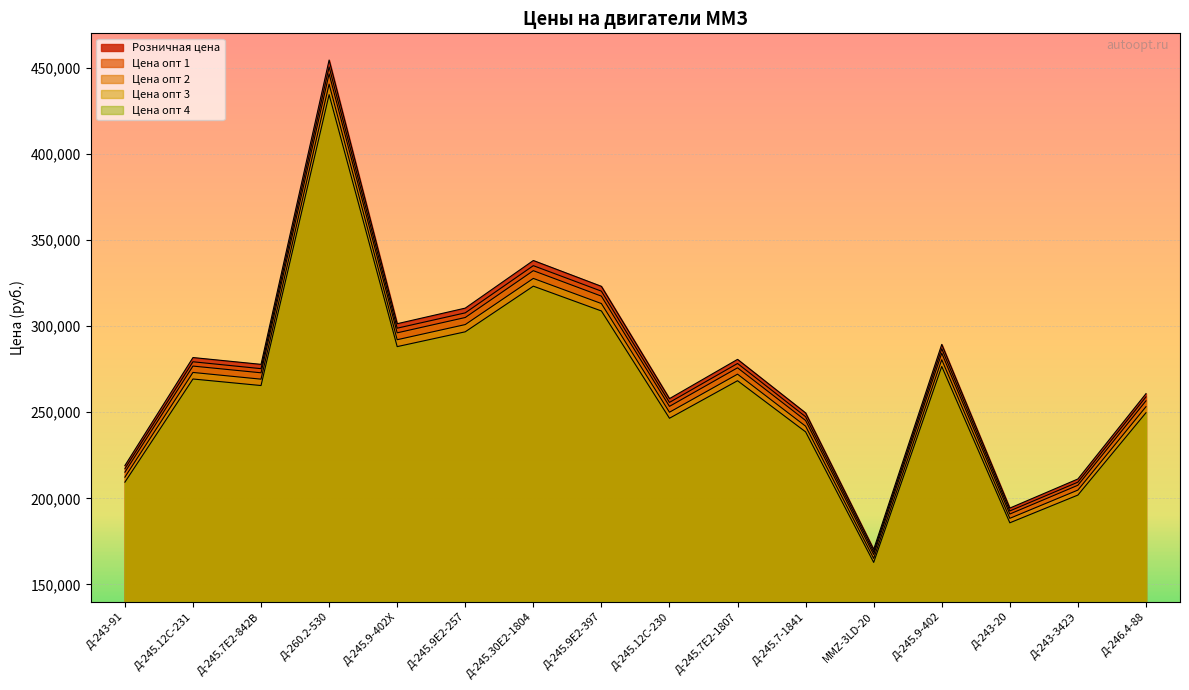

Reading left to right, list all the values displayed in this chart.

Розничная цена: 219050.0	281750.0	277800.0	454500.0	301400.0	310450.0	338100.0	323100.0	257900.0	280700.0	249600.0	170380.0	289400.0	194350.0	211250.0	260790.0
Цена опт 1: 217200.2	279300.1	275300.5	450500.4	298800.2	307700.3	335100.5	320300.4	255700.1	278300.0	247400.6	168900.5	286900.5	192700.5	209400.4	258900.3
Цена опт 3: 212300.3	273100.4	269200.5	440500.5	292100.2	300900.0	327700.2	313100.0	250000.1	272100.3	241900.0	165100.3	280500.2	188400.6	204800.2	253200.3
Цена опт 2: 215200.1	276800.3	272900.4	446500.2	296100.3	305000.5	332200.1	317400.5	253400.3	275800.2	245200.5	167400.1	284300.3	190900.4	207600.4	256600.4
Цена опт 4: 209400.4	269300.2	265500.0	434400.5	288100.5	296700.4	323200.2	308800.1	246500.2	268300.1	238600.1	162800.5	276600.3	185800.4	201900.4	249700.4